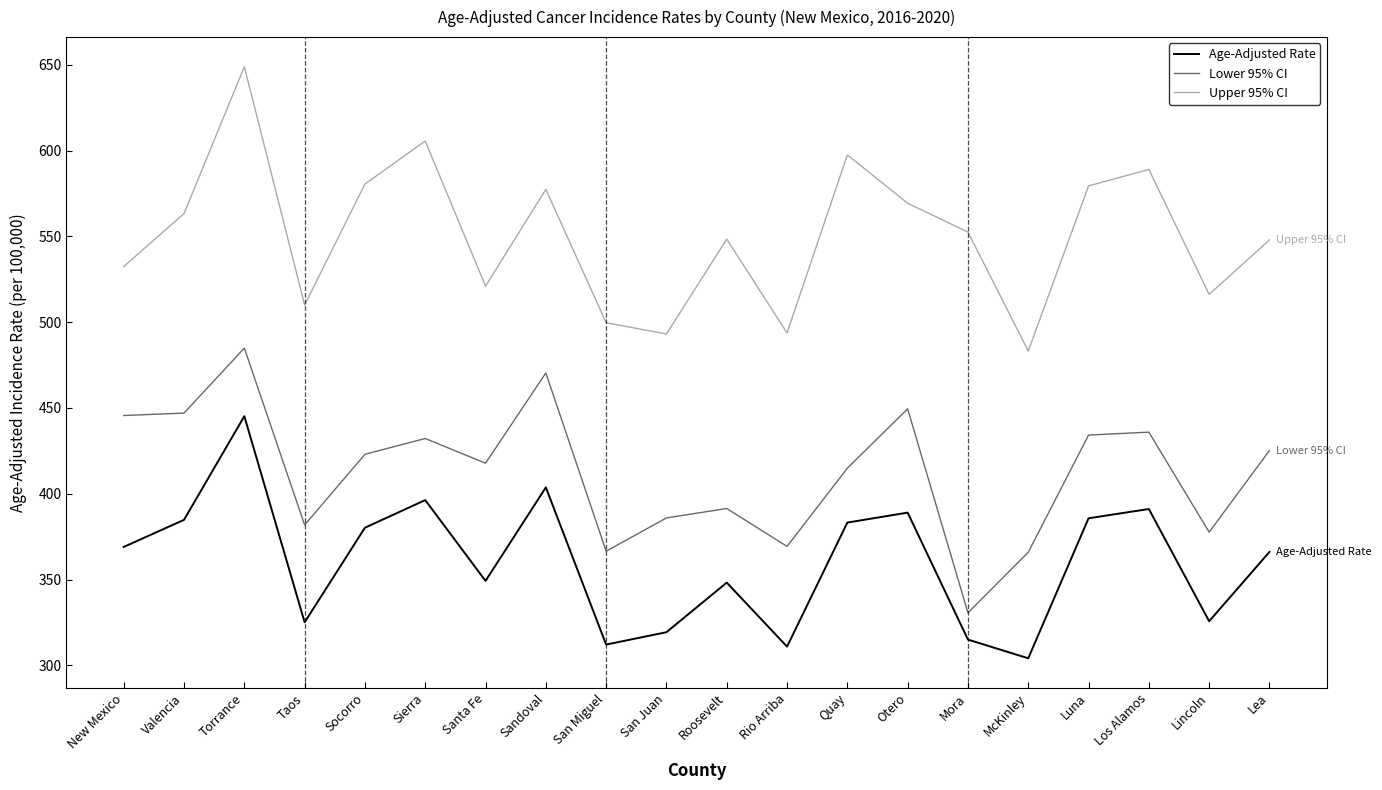

The Lower 95% CI series shows 118.2 at Taos. True or false?

False